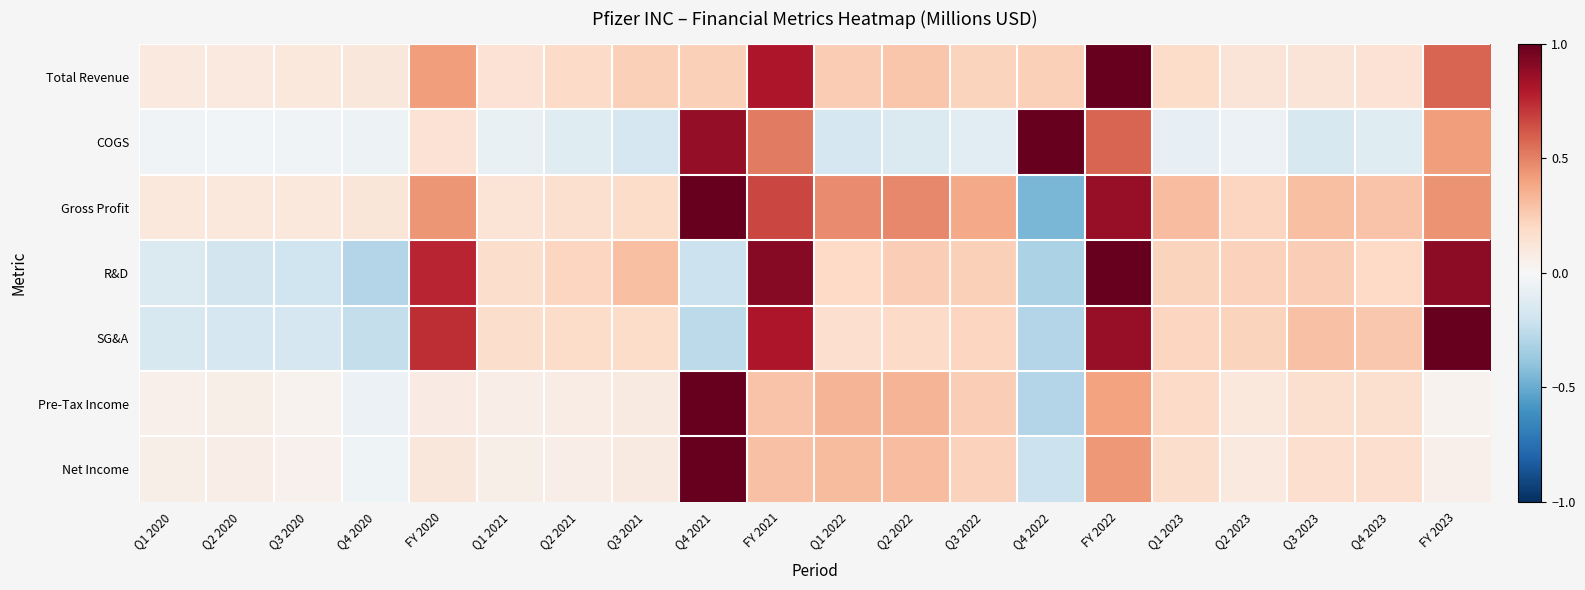

Reading left to right, transcribe all the data shown in this chart.

Total Revenue: Q1 2020=0.1	Q2 2020=0.1	Q3 2020=0.1	Q4 2020=0.1	FY 2020=0.4	Q1 2021=0.1	Q2 2021=0.2	Q3 2021=0.2	Q4 2021=0.2	FY 2021=0.8	Q1 2022=0.3	Q2 2022=0.3	Q3 2022=0.2	Q4 2022=0.2	FY 2022=1.0	Q1 2023=0.2	Q2 2023=0.1	Q3 2023=0.1	Q4 2023=0.1	FY 2023=0.6
COGS: Q1 2020=-0.0	Q2 2020=-0.0	Q3 2020=-0.0	Q4 2020=-0.0	FY 2020=0.1	Q1 2021=-0.1	Q2 2021=-0.1	Q3 2021=-0.2	Q4 2021=0.9	FY 2021=0.5	Q1 2022=-0.2	Q2 2022=-0.1	Q3 2022=-0.1	Q4 2022=1.0	FY 2022=0.6	Q1 2023=-0.1	Q2 2023=-0.1	Q3 2023=-0.2	Q4 2023=-0.1	FY 2023=0.4
Gross Profit: Q1 2020=0.1	Q2 2020=0.1	Q3 2020=0.1	Q4 2020=0.1	FY 2020=0.4	Q1 2021=0.1	Q2 2021=0.2	Q3 2021=0.2	Q4 2021=1.0	FY 2021=0.7	Q1 2022=0.5	Q2 2022=0.5	Q3 2022=0.4	Q4 2022=-0.5	FY 2022=0.9	Q1 2023=0.3	Q2 2023=0.2	Q3 2023=0.3	Q4 2023=0.3	FY 2023=0.4
R&D: Q1 2020=-0.1	Q2 2020=-0.2	Q3 2020=-0.2	Q4 2020=-0.3	FY 2020=0.8	Q1 2021=0.2	Q2 2021=0.2	Q3 2021=0.3	Q4 2021=-0.2	FY 2021=0.9	Q1 2022=0.2	Q2 2022=0.2	Q3 2022=0.2	Q4 2022=-0.3	FY 2022=1.0	Q1 2023=0.2	Q2 2023=0.2	Q3 2023=0.2	Q4 2023=0.2	FY 2023=0.9
SG&A: Q1 2020=-0.2	Q2 2020=-0.2	Q3 2020=-0.2	Q4 2020=-0.2	FY 2020=0.7	Q1 2021=0.2	Q2 2021=0.2	Q3 2021=0.2	Q4 2021=-0.3	FY 2021=0.8	Q1 2022=0.2	Q2 2022=0.2	Q3 2022=0.2	Q4 2022=-0.3	FY 2022=0.9	Q1 2023=0.2	Q2 2023=0.2	Q3 2023=0.3	Q4 2023=0.3	FY 2023=1.0
Pre-Tax Income: Q1 2020=0.1	Q2 2020=0.1	Q3 2020=0.0	Q4 2020=-0.1	FY 2020=0.1	Q1 2021=0.1	Q2 2021=0.1	Q3 2021=0.1	Q4 2021=1.0	FY 2021=0.3	Q1 2022=0.3	Q2 2022=0.3	Q3 2022=0.2	Q4 2022=-0.3	FY 2022=0.4	Q1 2023=0.2	Q2 2023=0.1	Q3 2023=0.2	Q4 2023=0.2	FY 2023=0.0
Net Income: Q1 2020=0.1	Q2 2020=0.1	Q3 2020=0.0	Q4 2020=-0.0	FY 2020=0.1	Q1 2021=0.1	Q2 2021=0.1	Q3 2021=0.1	Q4 2021=1.0	FY 2021=0.3	Q1 2022=0.3	Q2 2022=0.3	Q3 2022=0.2	Q4 2022=-0.2	FY 2022=0.4	Q1 2023=0.2	Q2 2023=0.1	Q3 2023=0.2	Q4 2023=0.2	FY 2023=0.0